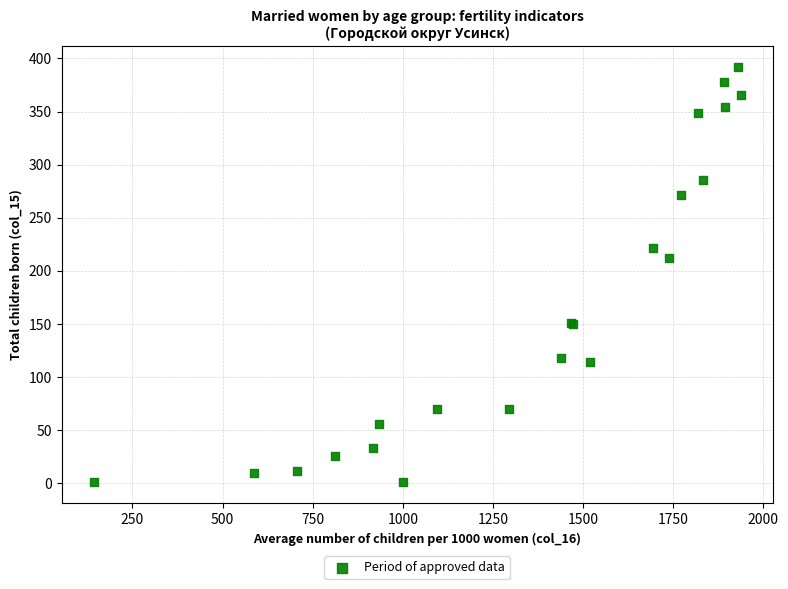

What Y value in the scatter plot is closest to 196?

212